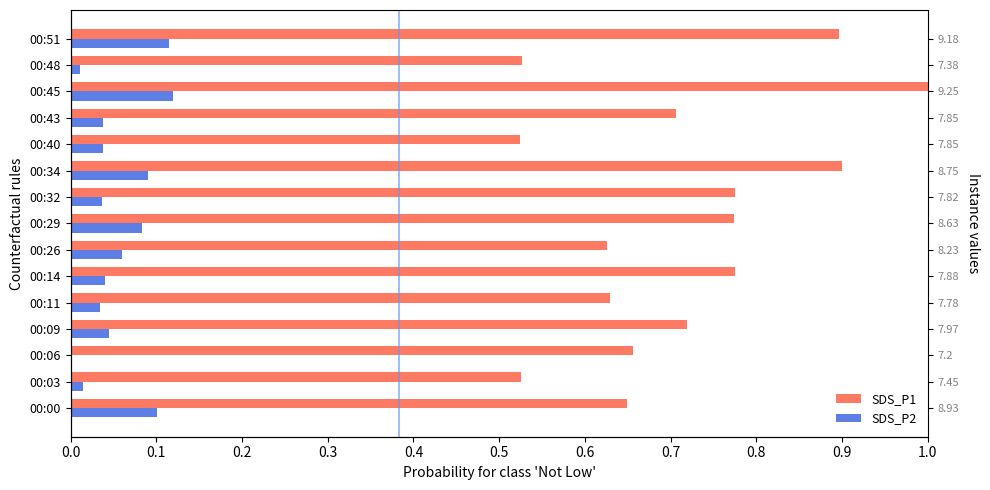

Is the value of SDS_P2 at 00:43 greater than the value of SDS_P1 at 00:43?

No